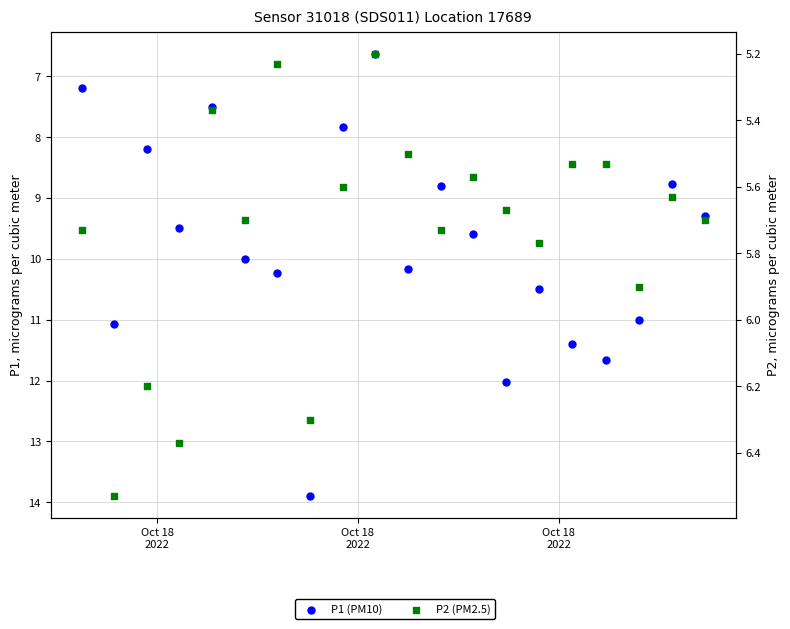

What are all the series names shown in the legend?

P1 (PM10), P2 (PM2.5)